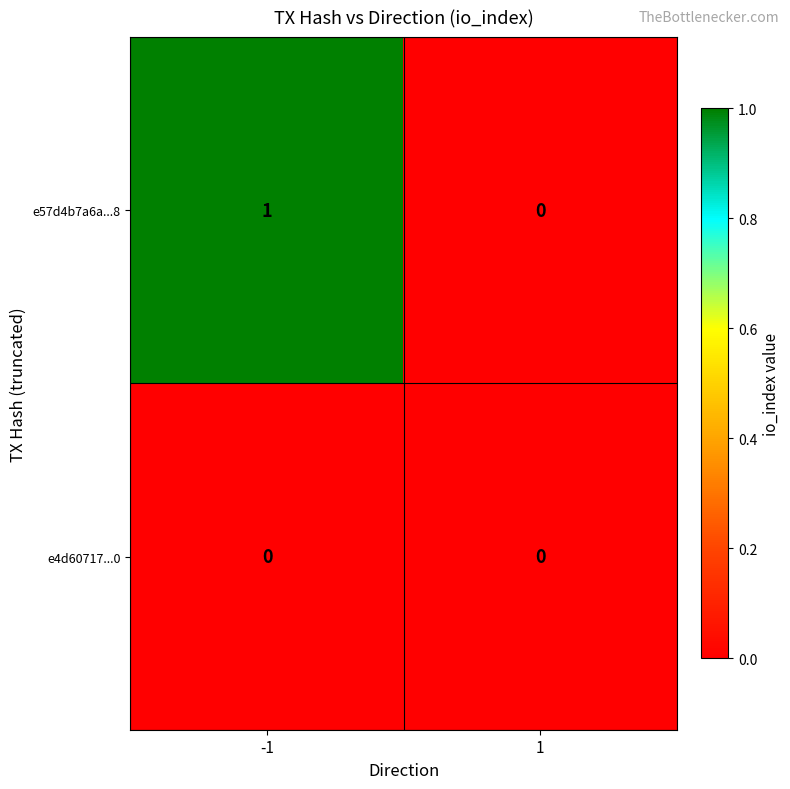

Which series has the largest range (max minus min)?

e57d4b7a6a...8